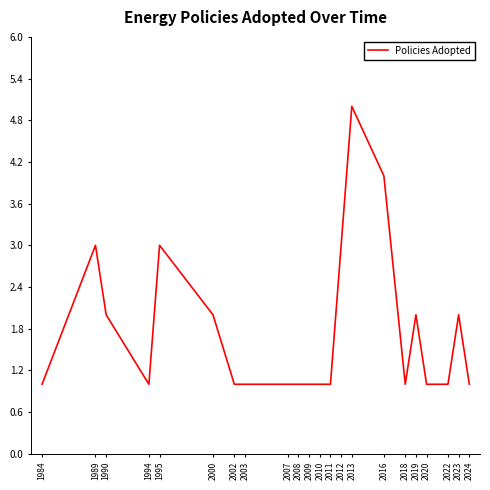

What is the difference between the maximum and minimum values?

4